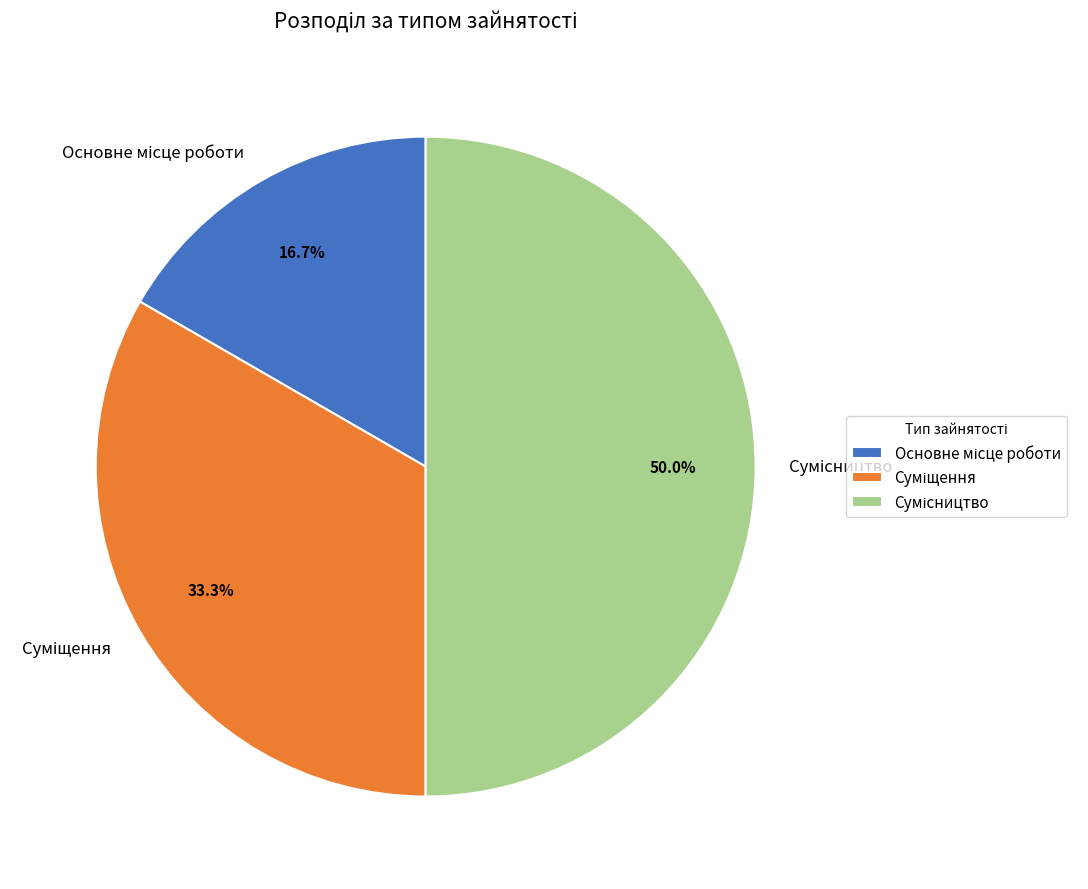

Is there any slice that represents more than half of the pie?

No